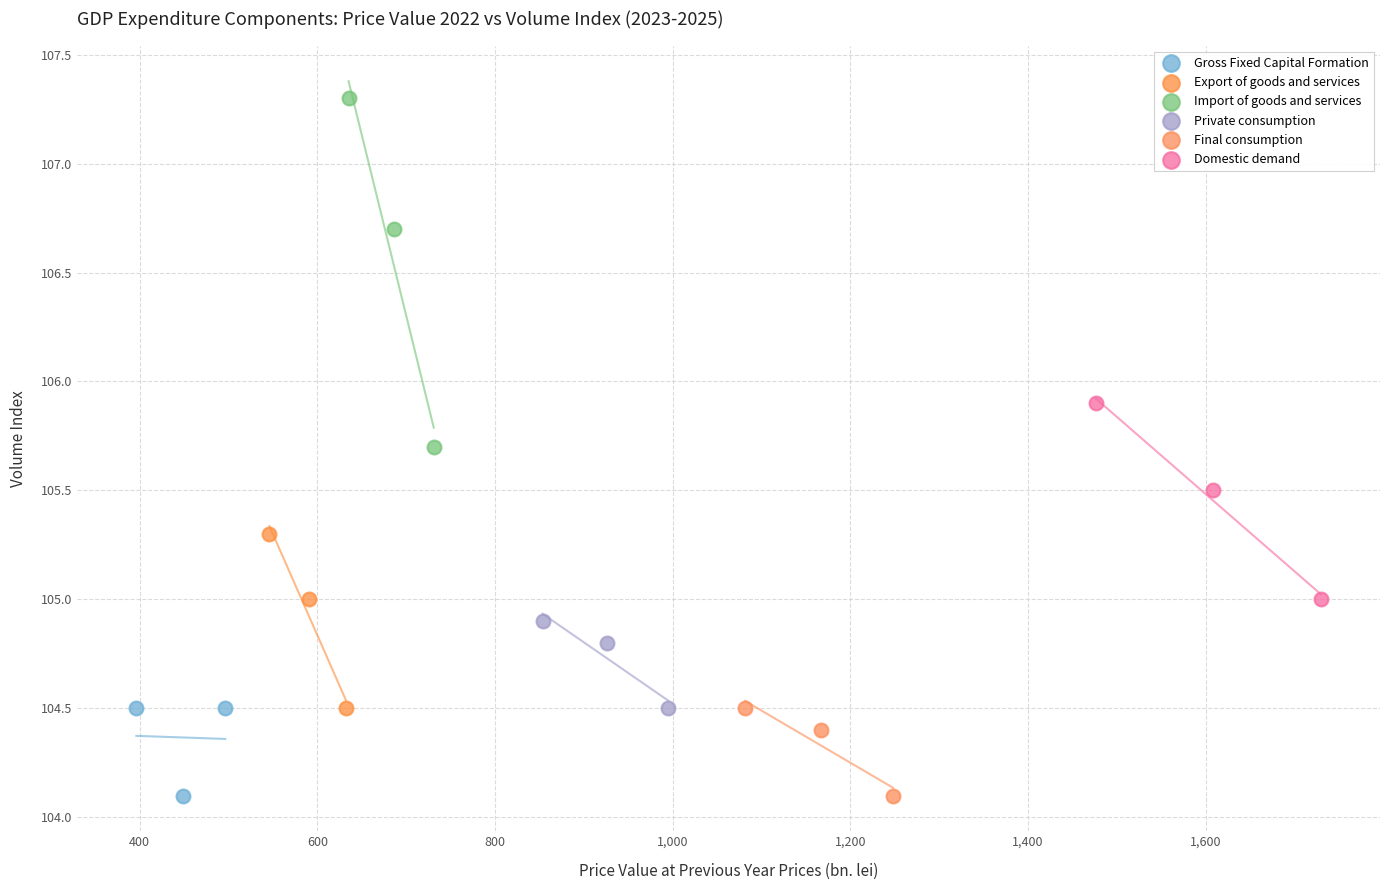

Which series contains the highest Y value?

Import of goods and services